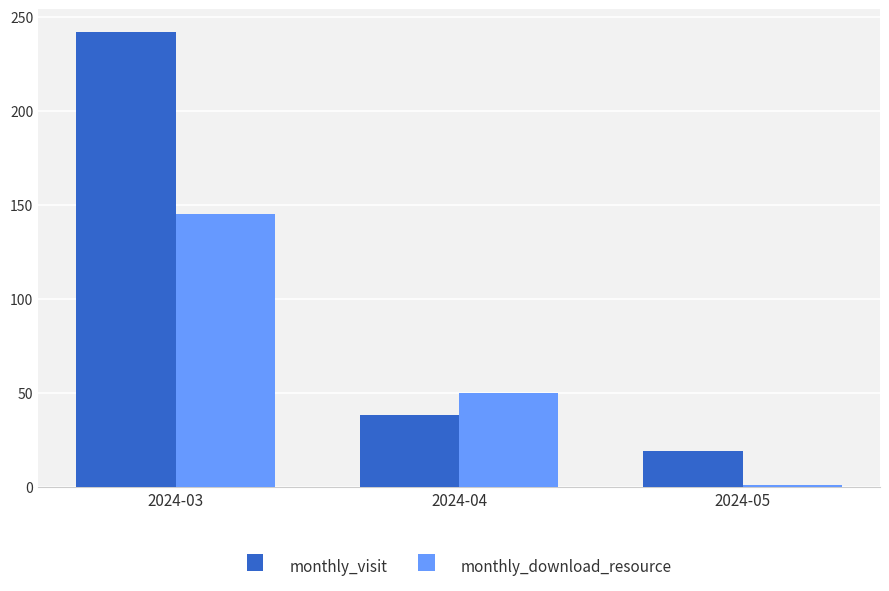

Between 2024-03 and 2024-04, which series saw the biggest shift?

monthly_visit